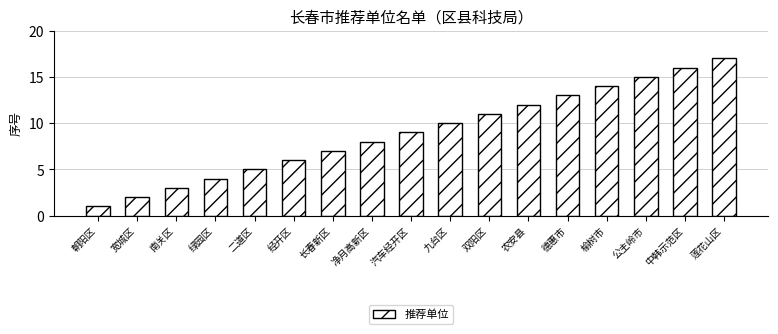

What is the change in value from 朝阳区 to 二道区?

+4